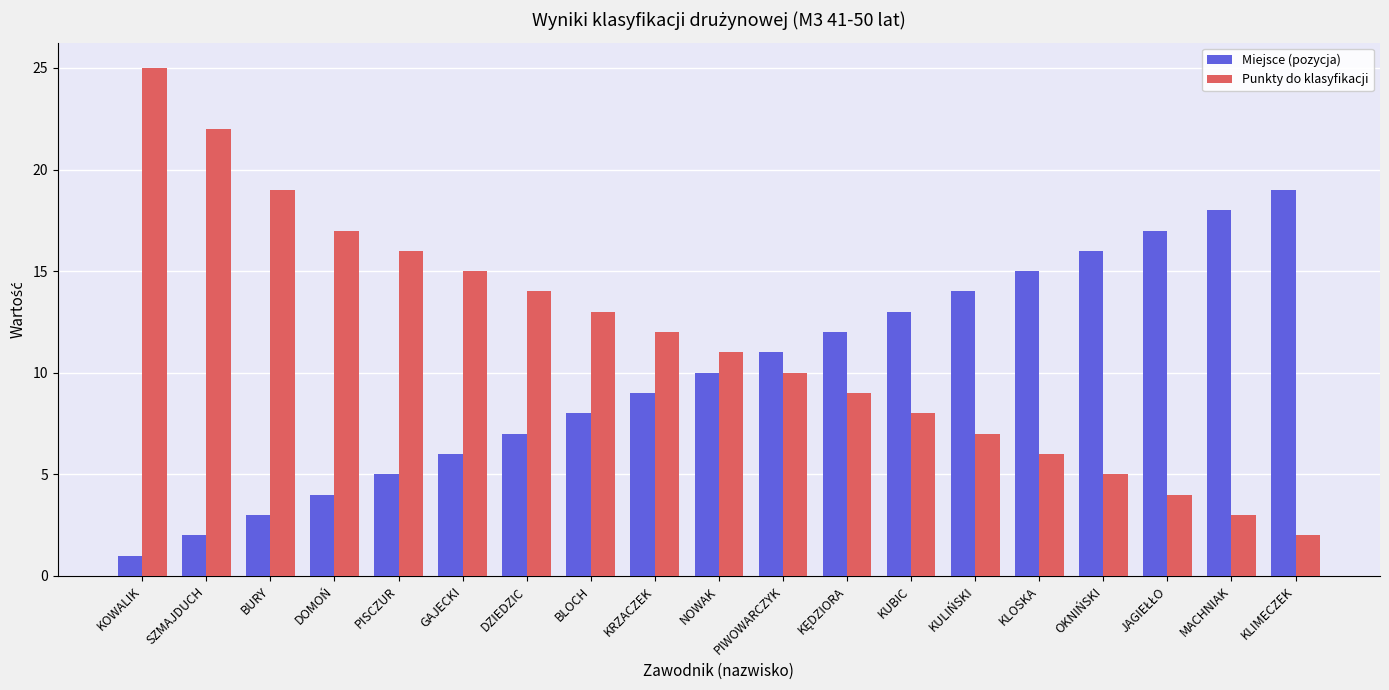

What is the value of the Miejsce (pozycja) bar at the 13th from the left?

13